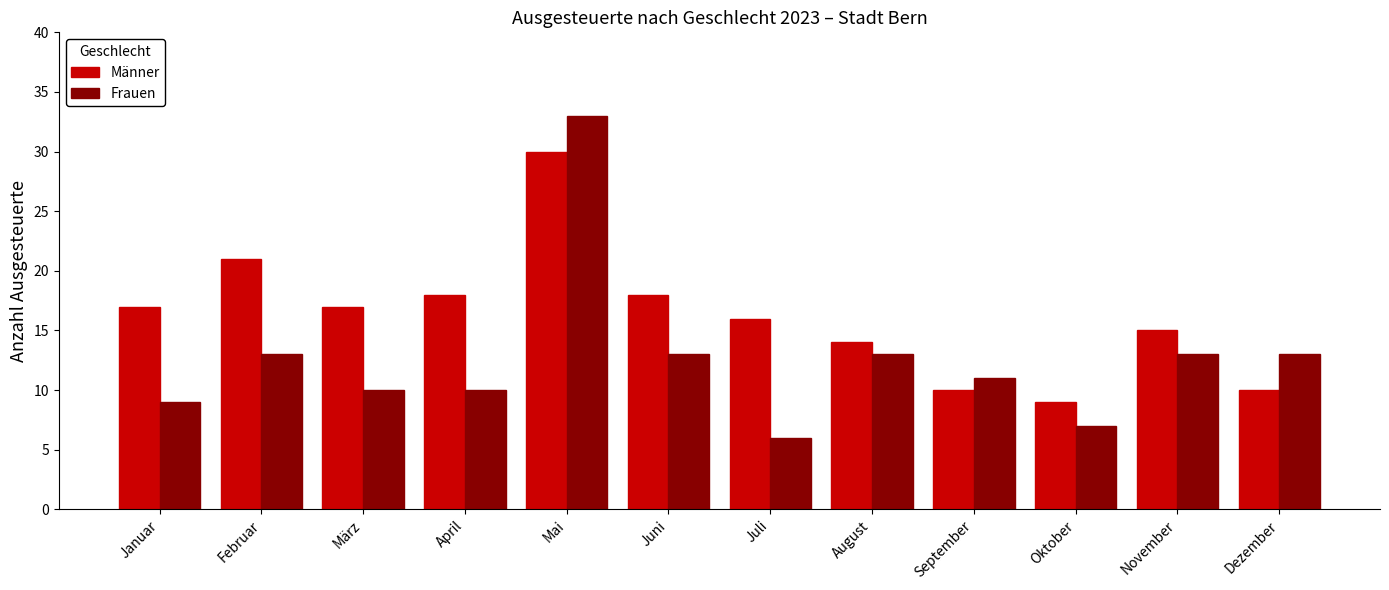

The value of Frauen at Juli is 6. True or false?

True